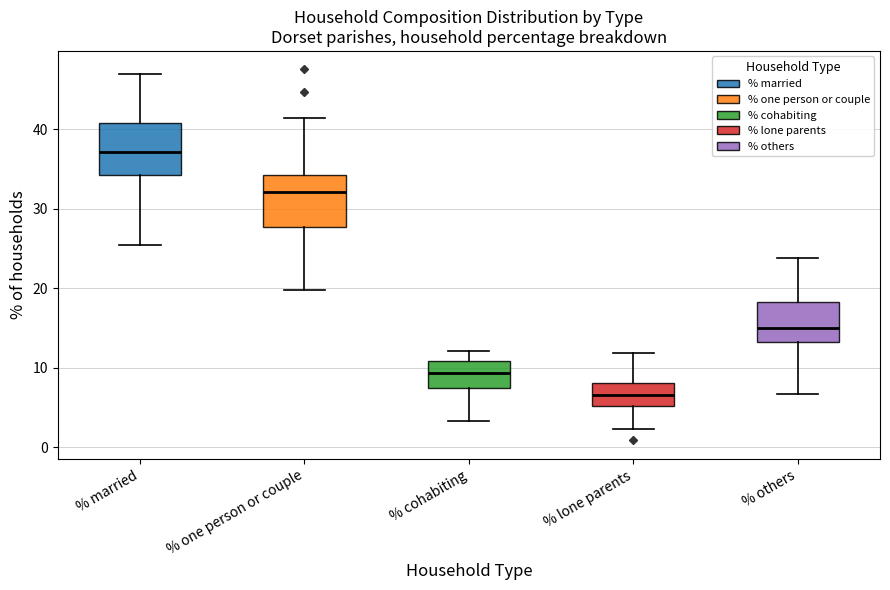

Reading left to right, transcribe this box plot: for each box, give where its median line is, the range the box spans, and where its two whiskers end, as read against the y-axis. The values are not printed on the chart, so give them approximately, as read against the axis.

% married: median 37, box 34 to 41, whiskers 25 to 47
% one person or couple: median 32, box 28 to 34, whiskers 20 to 41
% cohabiting: median 9, box 7 to 11, whiskers 3 to 12
% lone parents: median 7, box 5 to 8, whiskers 2 to 12
% others: median 15, box 13 to 18, whiskers 7 to 24